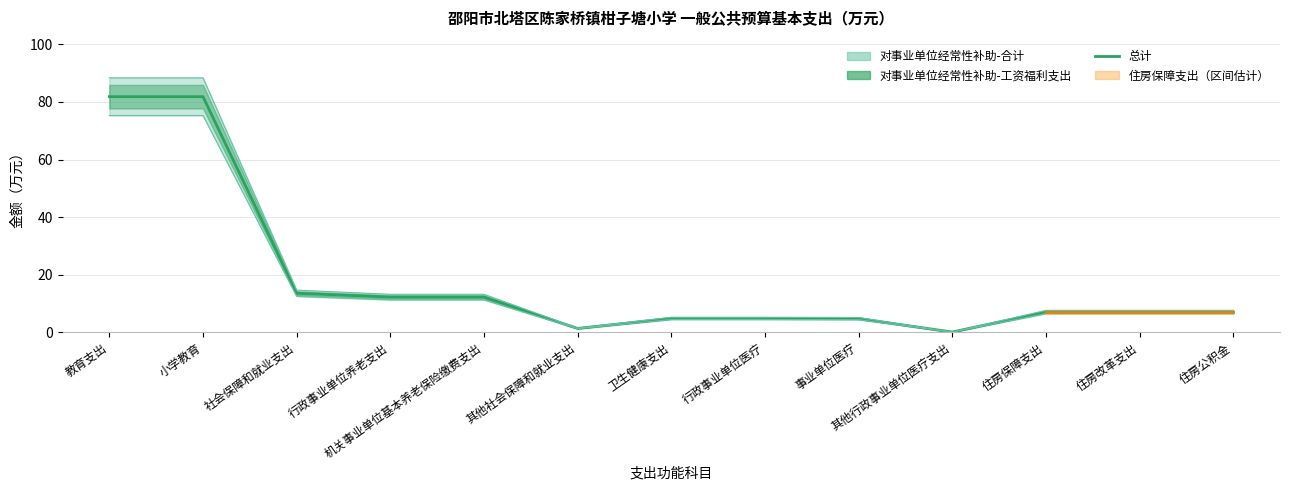

Rank the categories by value from lowest to highest.

其他行政事业单位医疗支出, 其他社会保障和就业支出, 事业单位医疗, 卫生健康支出, 行政事业单位医疗, 住房保障支出, 住房改革支出, 住房公积金, 行政事业单位养老支出, 机关事业单位基本养老保险缴费支出, 社会保障和就业支出, 教育支出, 小学教育